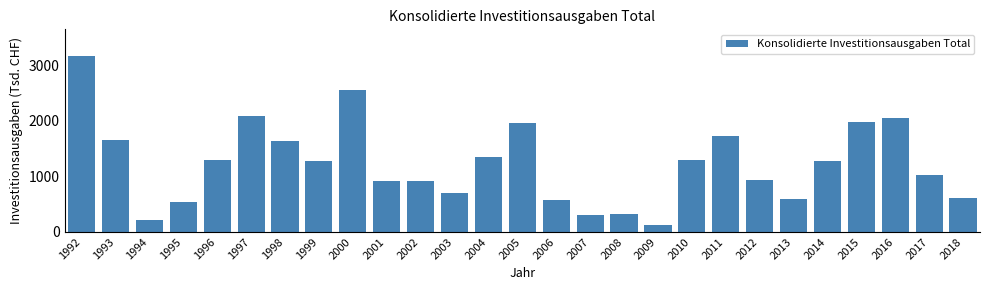

What is the change in value from 2006 to 2011?

+1155